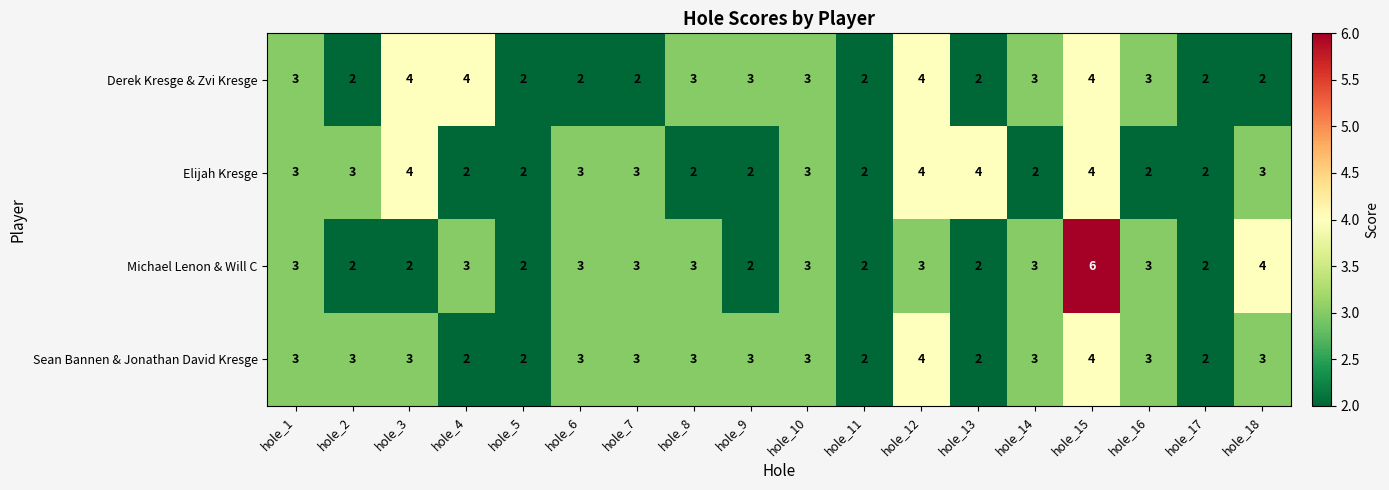

How many values in the Elijah Kresge series are below 3?

8